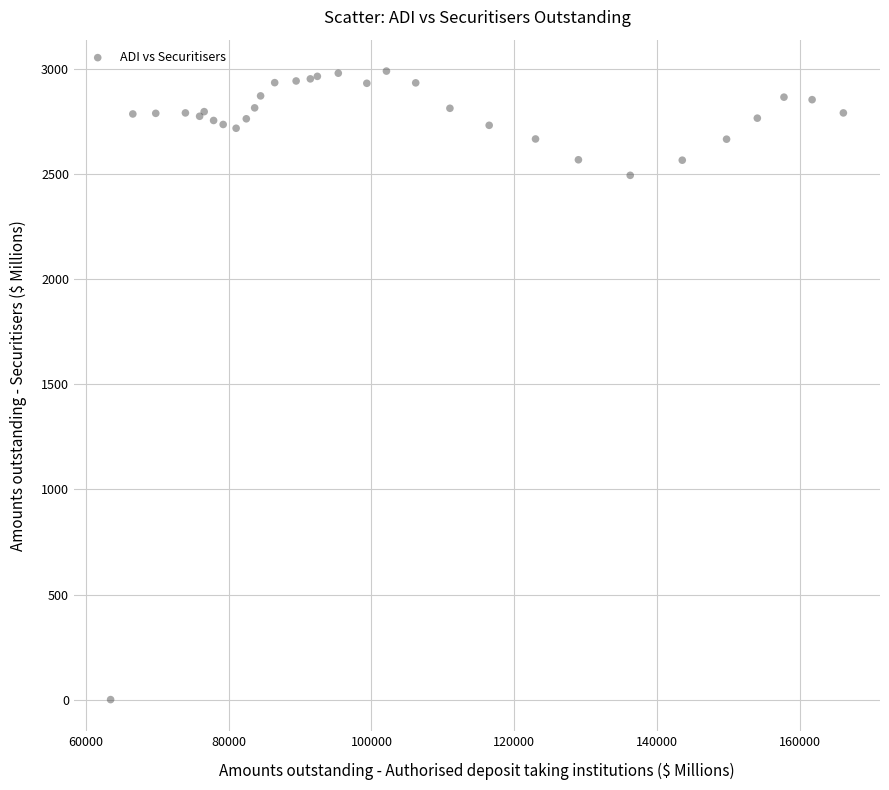

What Y value in the scatter plot is closest to 1495?

2495